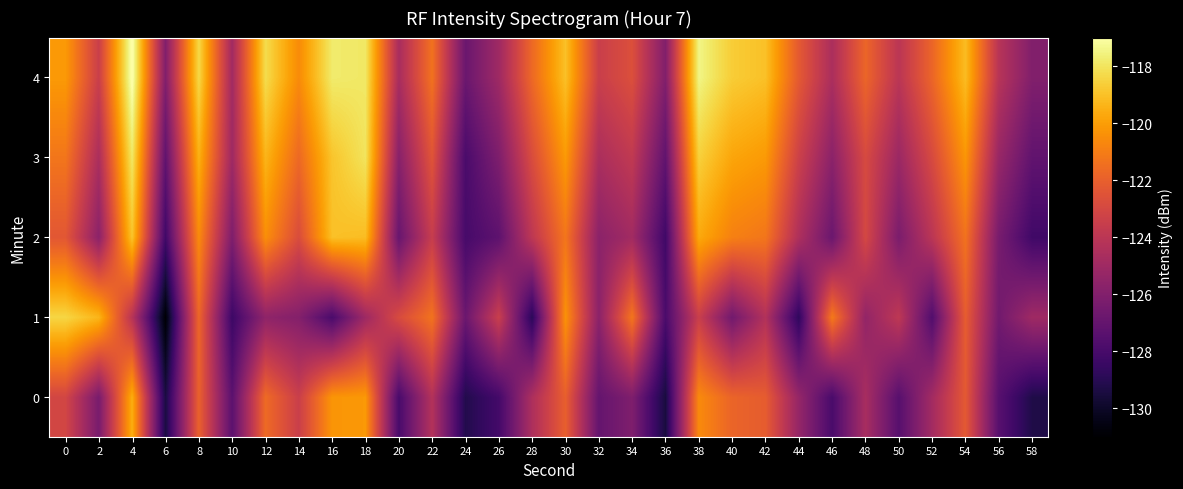

At which category is the sum across all series the highest?

4